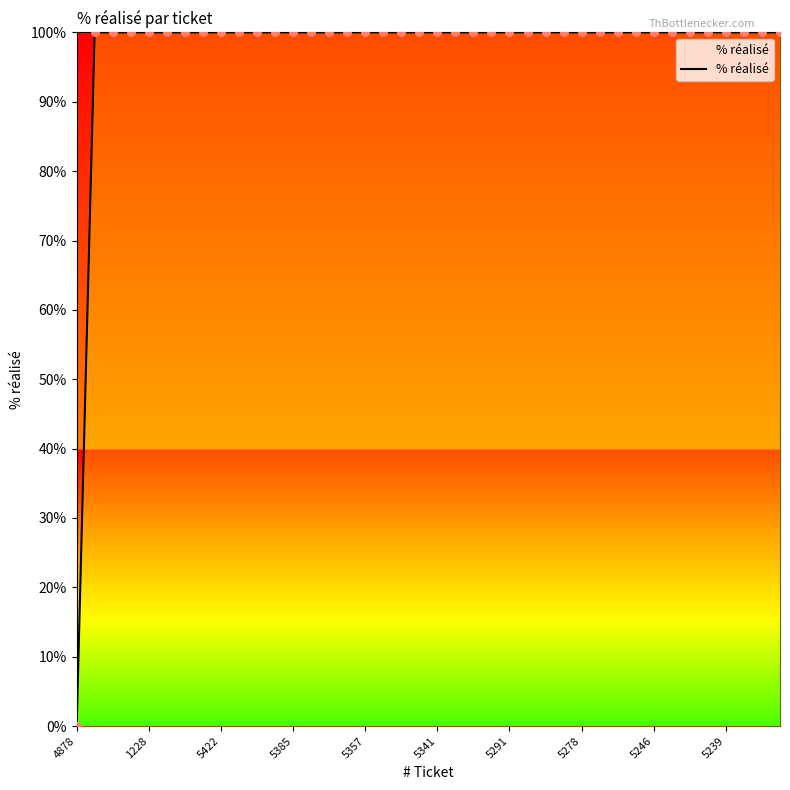

What is the greatest value displayed?

100